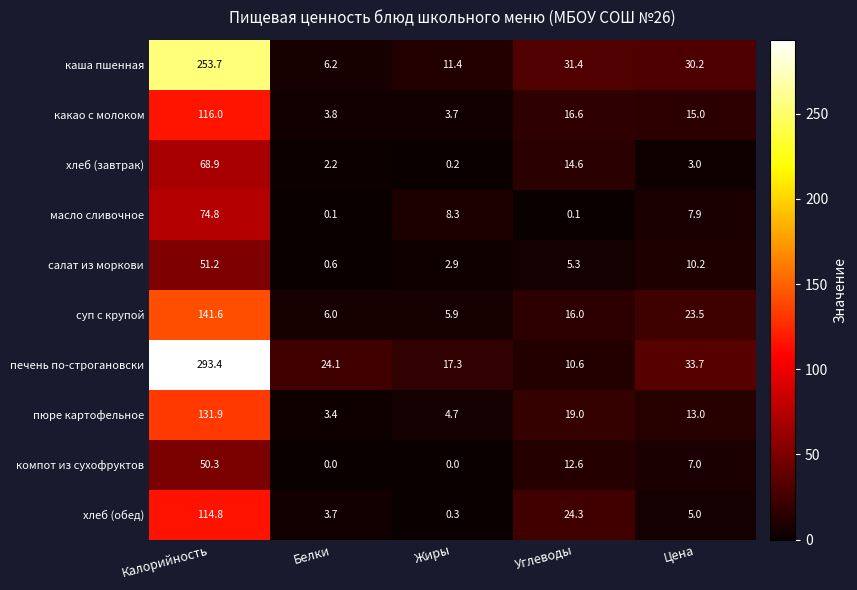

The value of печень по-строгановски at Цена is 48.5. True or false?

False